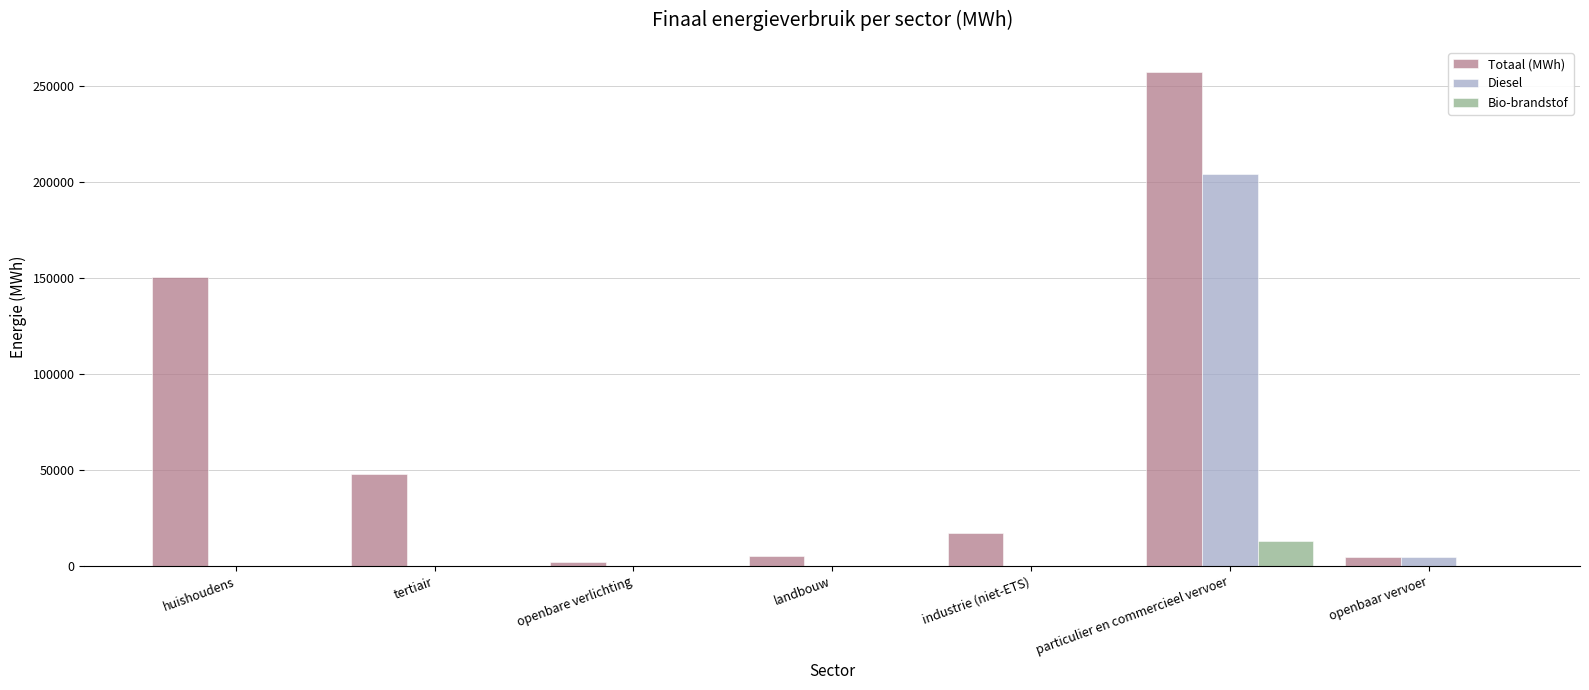

Read the Totaal (MWh) value at openbaar vervoer.

4887.3